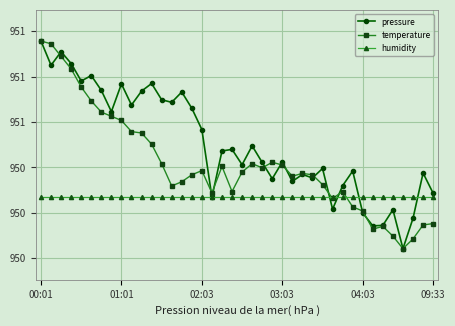

Reading left to right, transcribe all the data shown in this chart.

pressure: 951.0	950.8	950.9	950.9	950.8	950.8	950.7	950.6	950.8	950.7	950.7	950.8	950.7	950.7	950.7	950.7	950.6	950.3	950.5	950.5	950.4	950.5	950.4	950.4	950.4	950.3	950.4	950.4	950.4	950.2	950.3	950.4	950.2	950.1	950.1	950.2	950.0	950.2	950.4	950.3
temperature: 951.0	950.9	950.9	950.8	950.8	950.7	950.6	950.6	950.6	950.6	950.6	950.5	950.4	950.3	950.3	950.4	950.4	950.3	950.4	950.3	950.4	950.4	950.4	950.4	950.4	950.4	950.4	950.4	950.3	950.3	950.3	950.2	950.2	950.1	950.1	950.1	950.0	950.1	950.1	950.2
humidity: 950.3	950.3	950.3	950.3	950.3	950.3	950.3	950.3	950.3	950.3	950.3	950.3	950.3	950.3	950.3	950.3	950.3	950.3	950.3	950.3	950.3	950.3	950.3	950.3	950.3	950.3	950.3	950.3	950.3	950.3	950.3	950.3	950.3	950.3	950.3	950.3	950.3	950.3	950.3	950.3